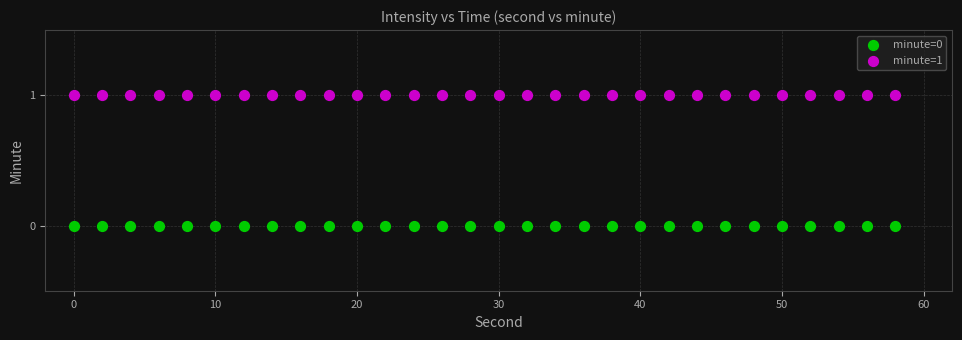

Which series contains the highest Y value?

minute=1